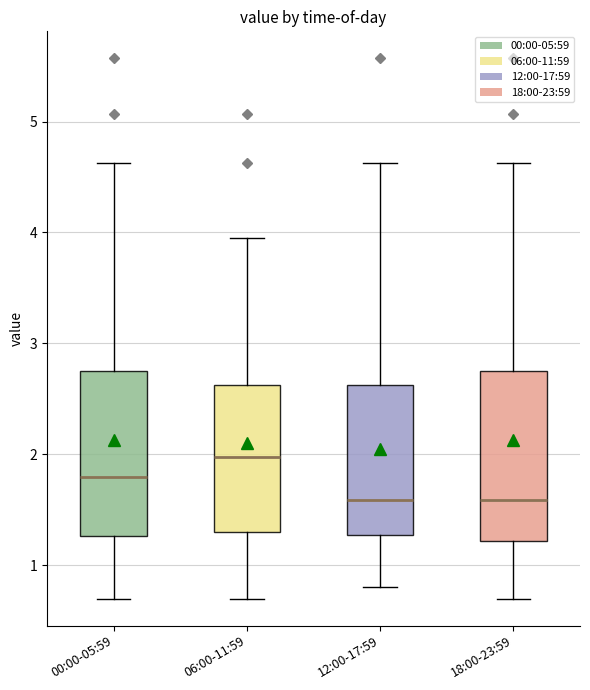

Which box's median line is the highest?

06:00-11:59